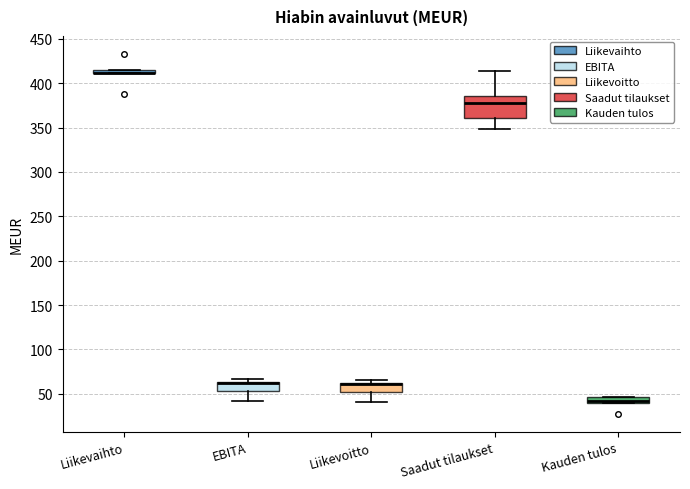

Where does the lower whisker of the box for Liikevoitto end on the y-axis? The values are not printed on the chart, so give them approximately, as read against the axis.

40